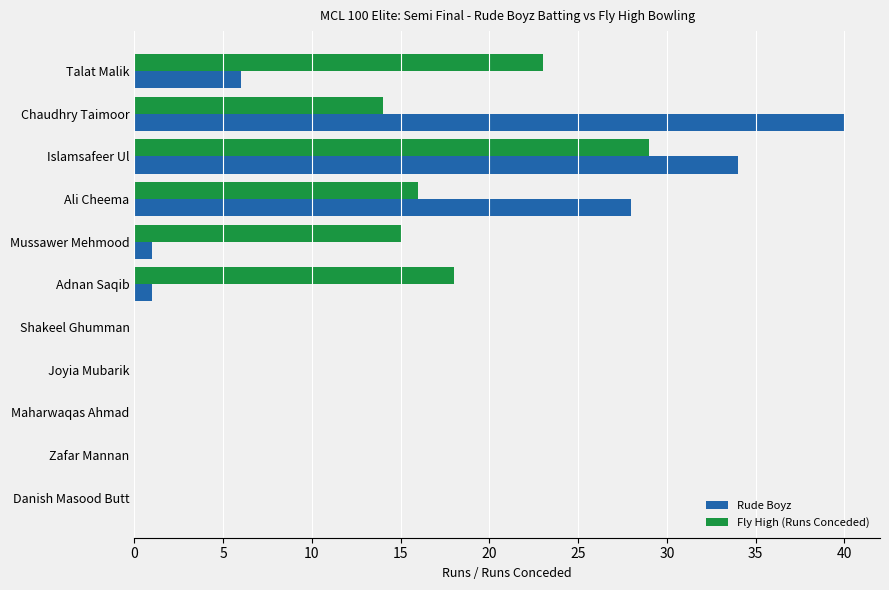

Between Talat Malik and Chaudhry Taimoor, which series saw the biggest shift?

Rude Boyz